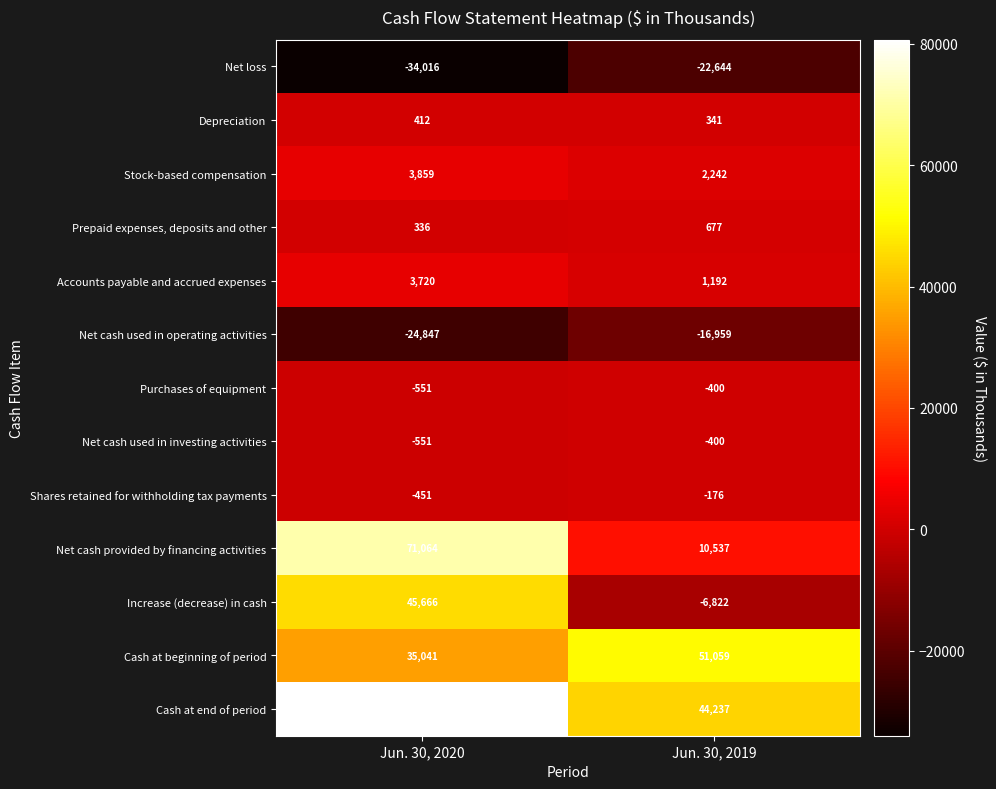

Which series has the largest total across all categories?

Cash at end of period